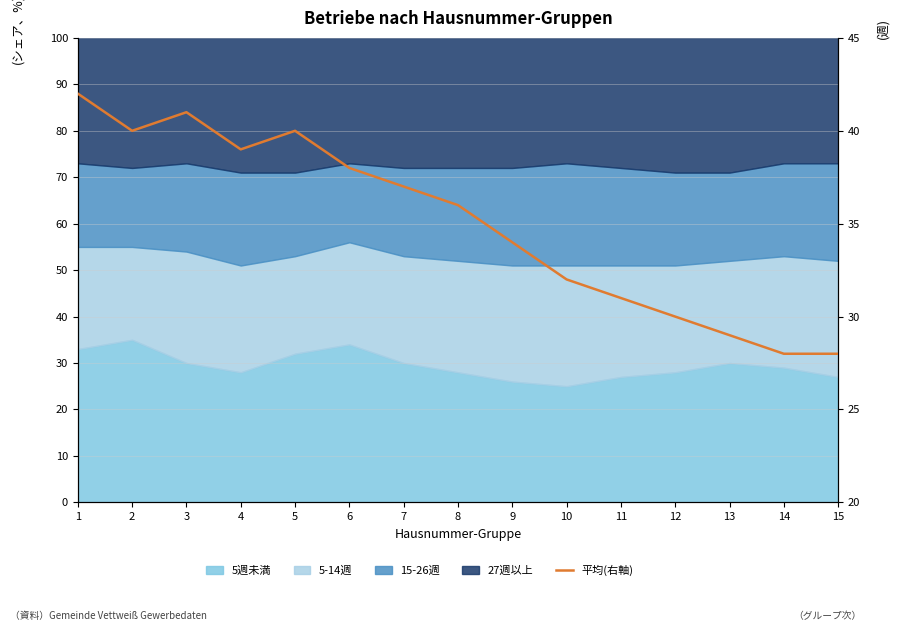

List the labels in order of value, smallest first.

14, 15, 13, 12, 11, 10, 9, 8, 7, 6, 4, 2, 5, 3, 1